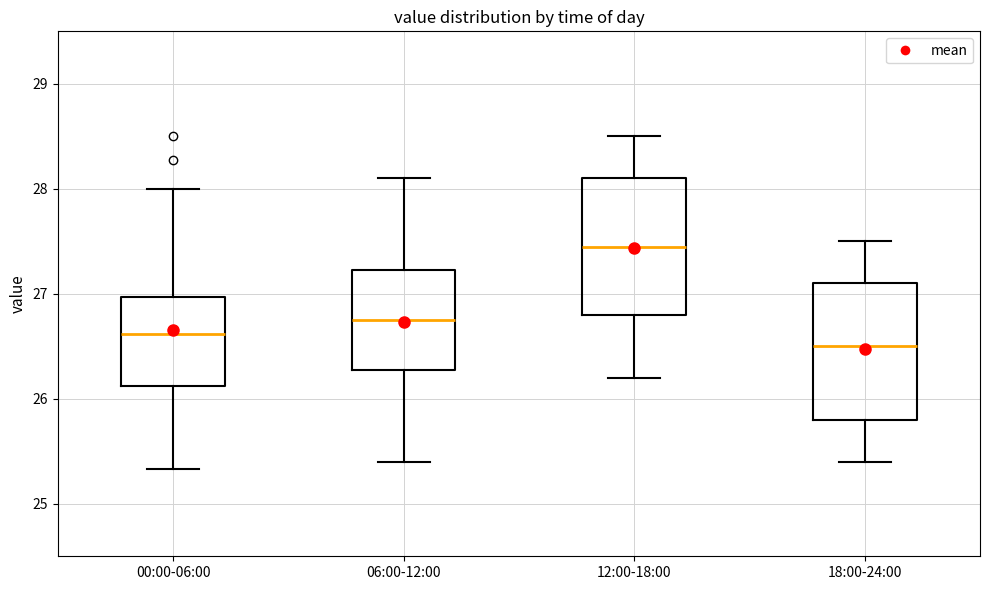

Reading left to right, read every box against the y-axis: the position of its median line, the range the box covers, and the ends of its whiskers. The values are not printed on the chart, so give them approximately, as read against the axis.

00:00-06:00: median 26.6, box 26.1 to 27.0, whiskers 25.3 to 28.0
06:00-12:00: median 26.8, box 26.3 to 27.2, whiskers 25.4 to 28.1
12:00-18:00: median 27.5, box 26.8 to 28.1, whiskers 26.2 to 28.5
18:00-24:00: median 26.5, box 25.8 to 27.1, whiskers 25.4 to 27.5